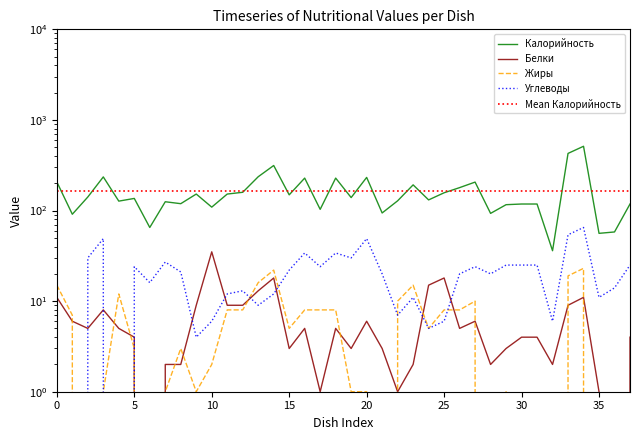

True or false: Углеводы has more than 0 interior local peaks.

True